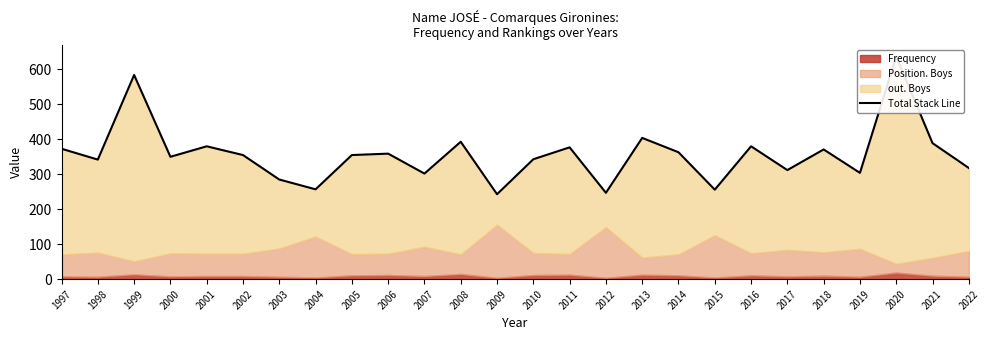

Reading left to right, extract all data points from this chart.

373	342	584	350	380	355	285	257	355	359	302	393	243	343	377	247	404	363	256	380	312	371	304	637	389	318